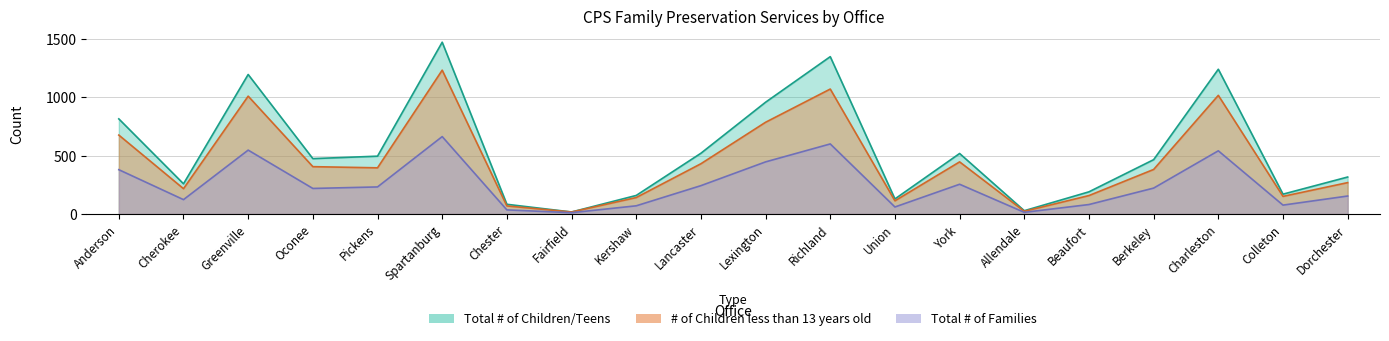

Rank the series by their maximum value, from lowest to highest.

Total # of Families, # of Children less than 13 years old, Total # of Children/Teens